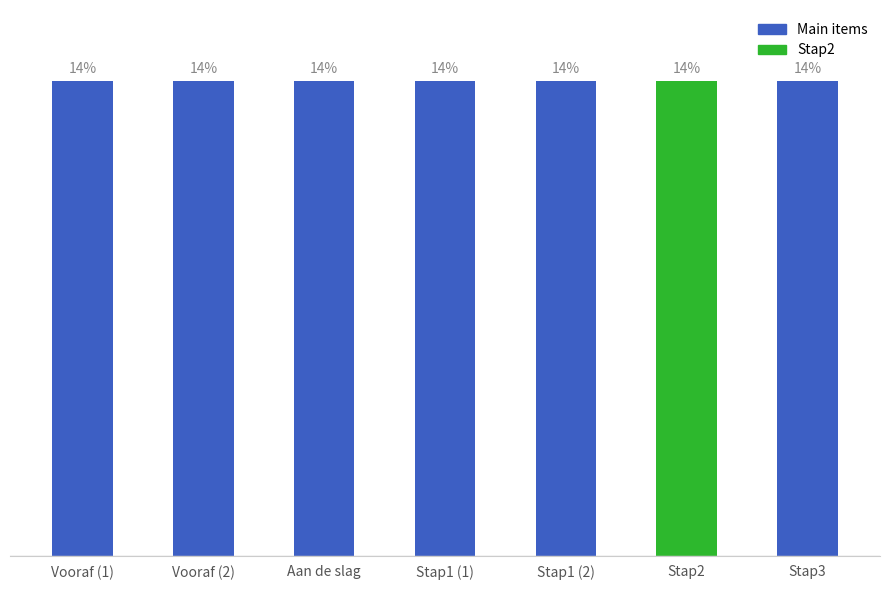

Does the chart contain any negative values?

No